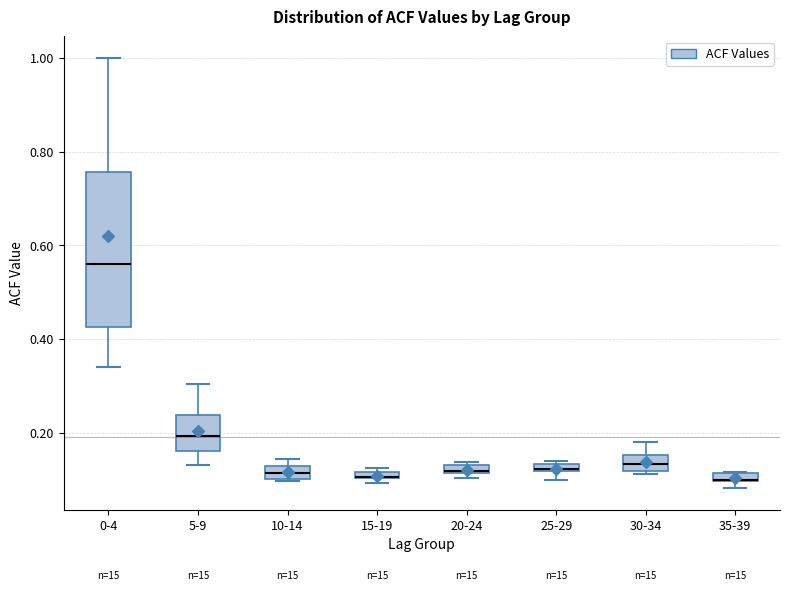

Where is the lower edge of the box for 25-29 on the y-axis? The values are not printed on the chart, so give them approximately, as read against the axis.

0.12